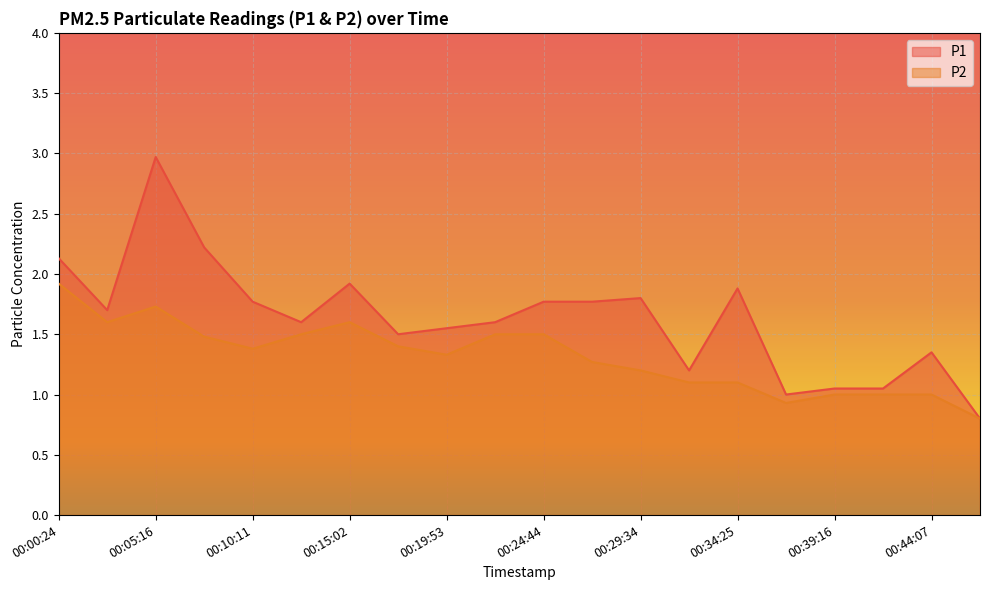

What is the minimum value shown in the chart?

0.8